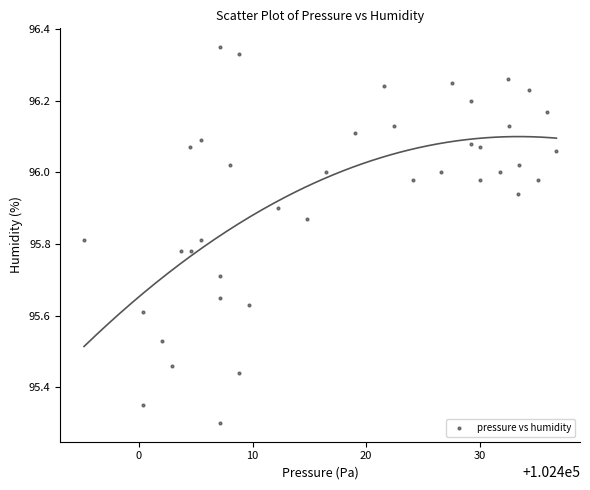

What is the range of X values (max minus min)?

41.6